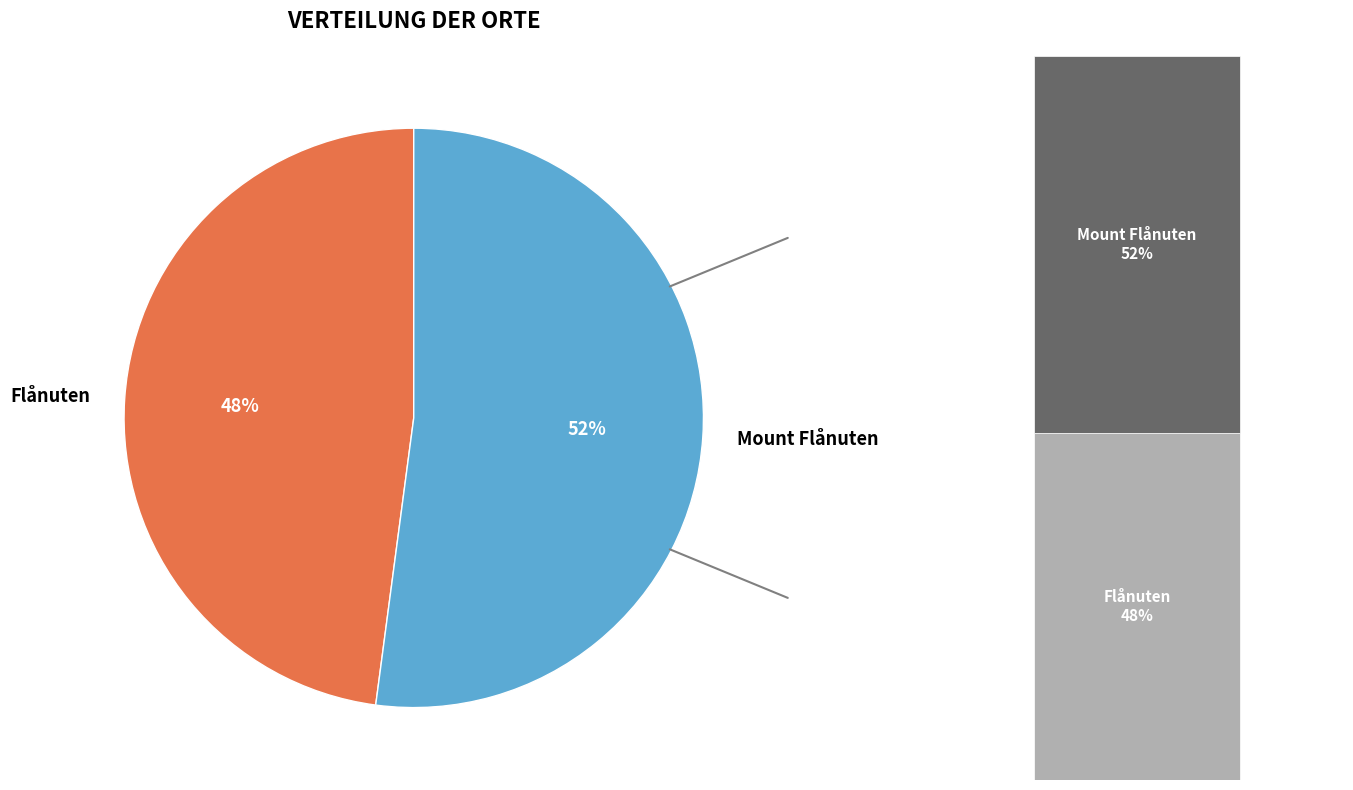

To the nearest percent, what portion does Mount Flånuten represent?

52%